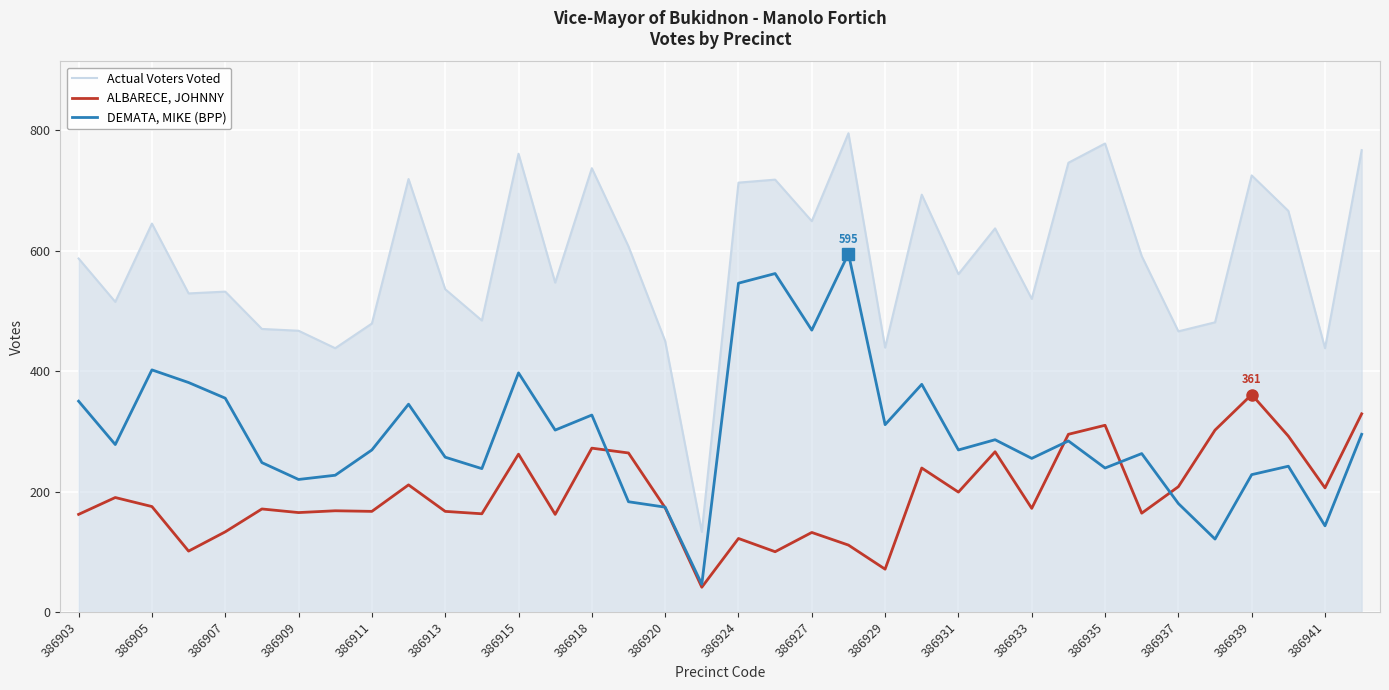

What is the minimum value shown in the chart?

41